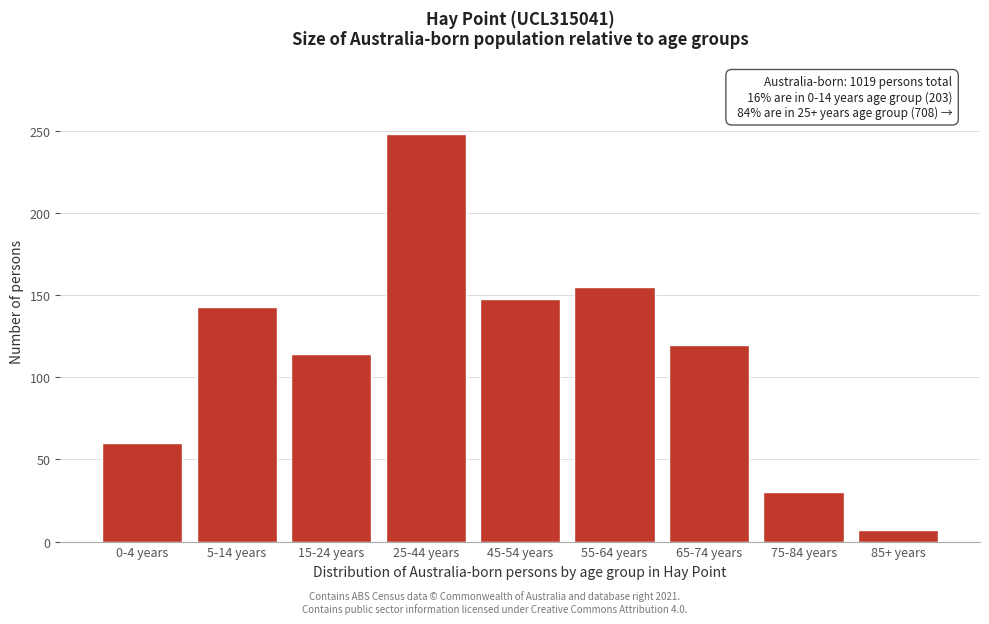

Reading left to right, extract all data points from this chart.

0-4 years=60	5-14 years=143	15-24 years=114	25-44 years=248	45-54 years=148	55-64 years=155	65-74 years=120	75-84 years=30	85+ years=7